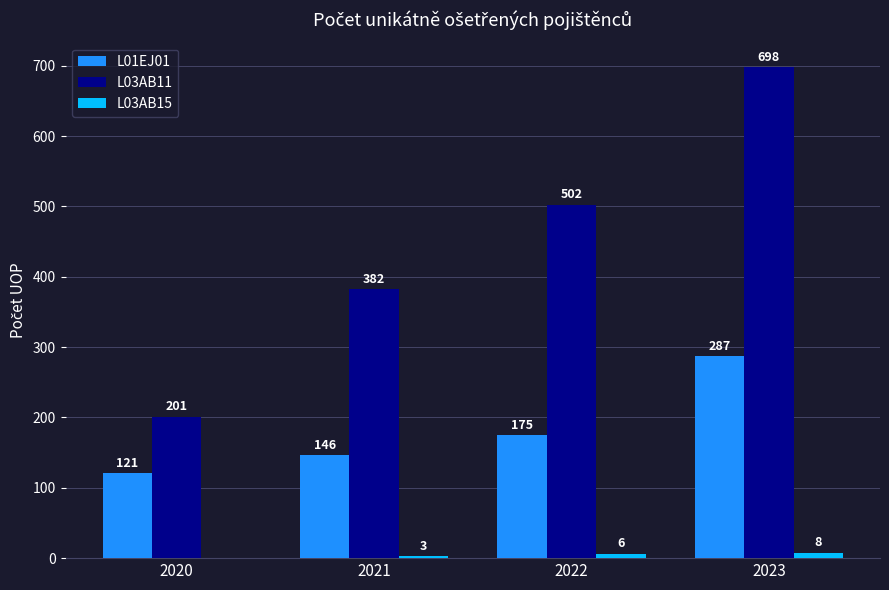

What is the sum of the L03AB11 values at 2022 and 2021?

884